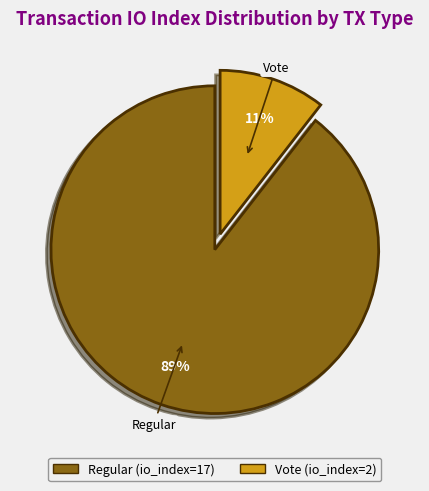

To the nearest percent, what is the average slice percentage?

50%